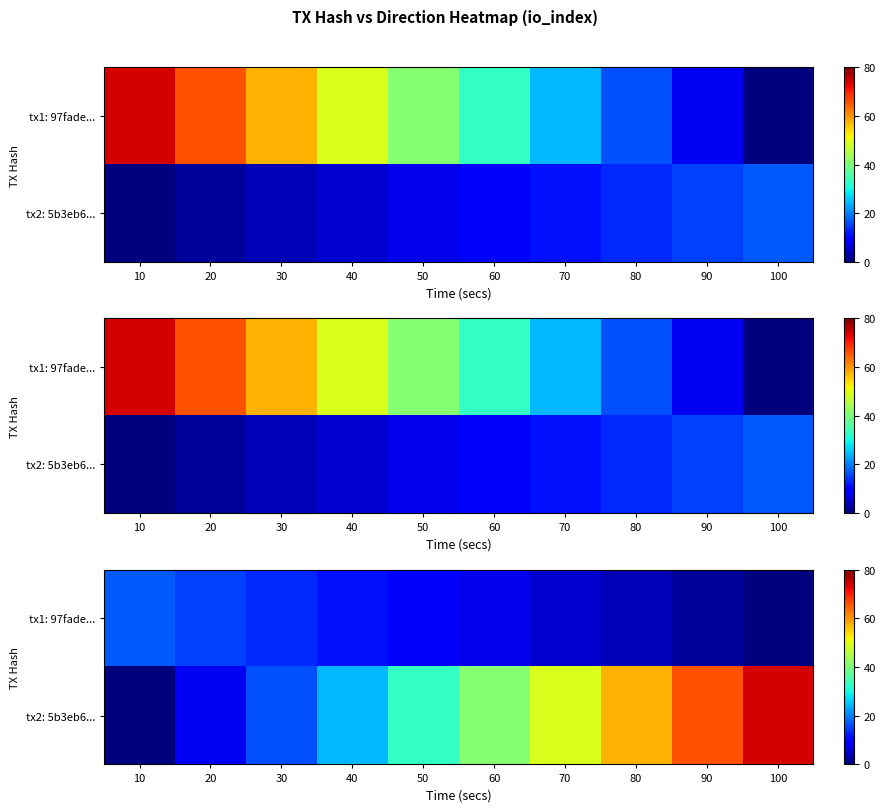

What is the difference between the highest and lowest values at 80?

53.8